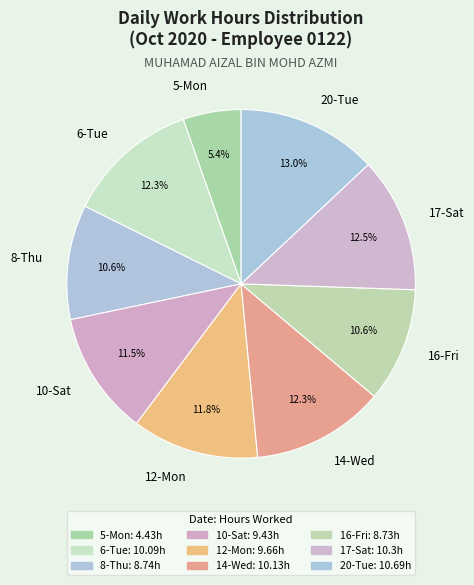

To the nearest percent, what percentage of the pie is 16-Fri?

11%